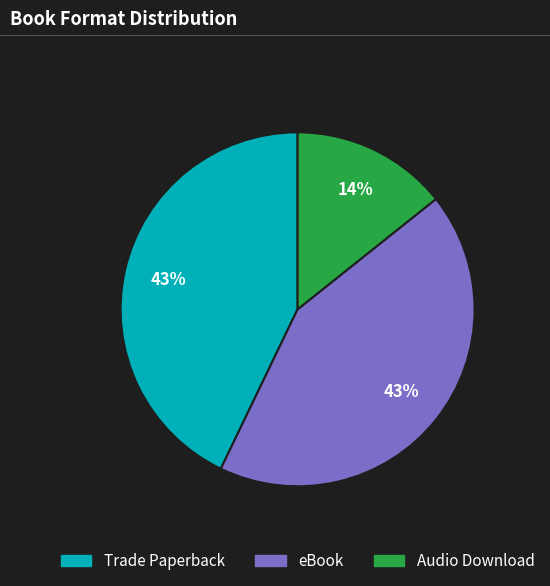

To the nearest percent, what percentage of the pie is eBook?

43%